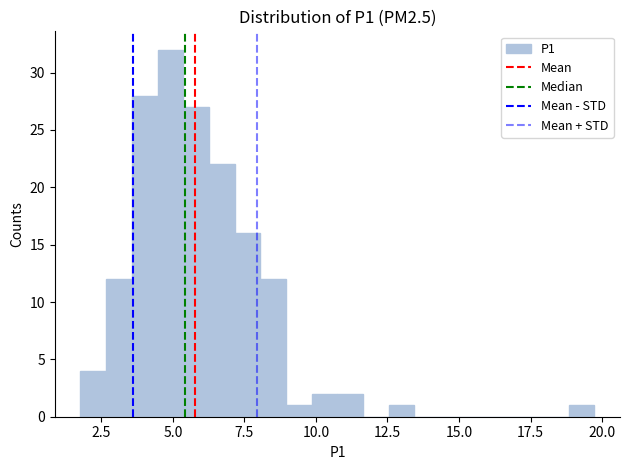

Read against the x-axis, roughly where is the centre of the tallest bar?

5.0